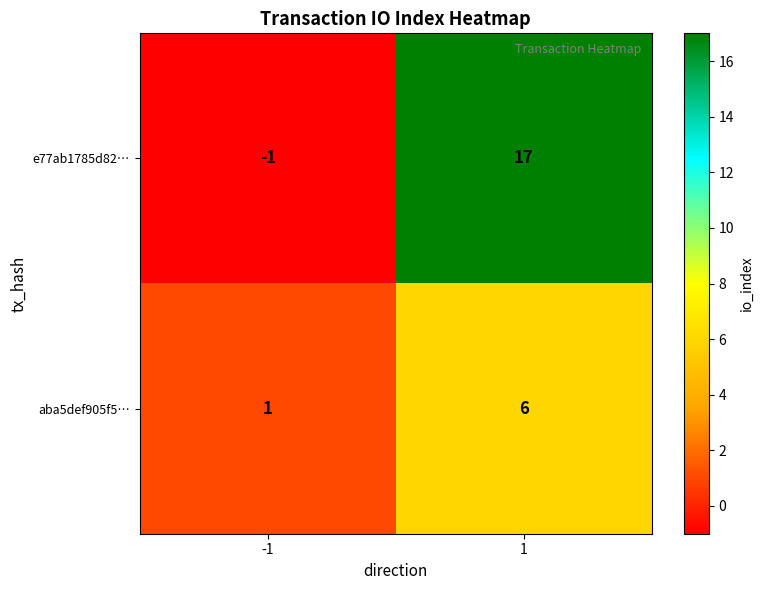

Which series changed the most between -1 and 1?

e77ab1785d82…